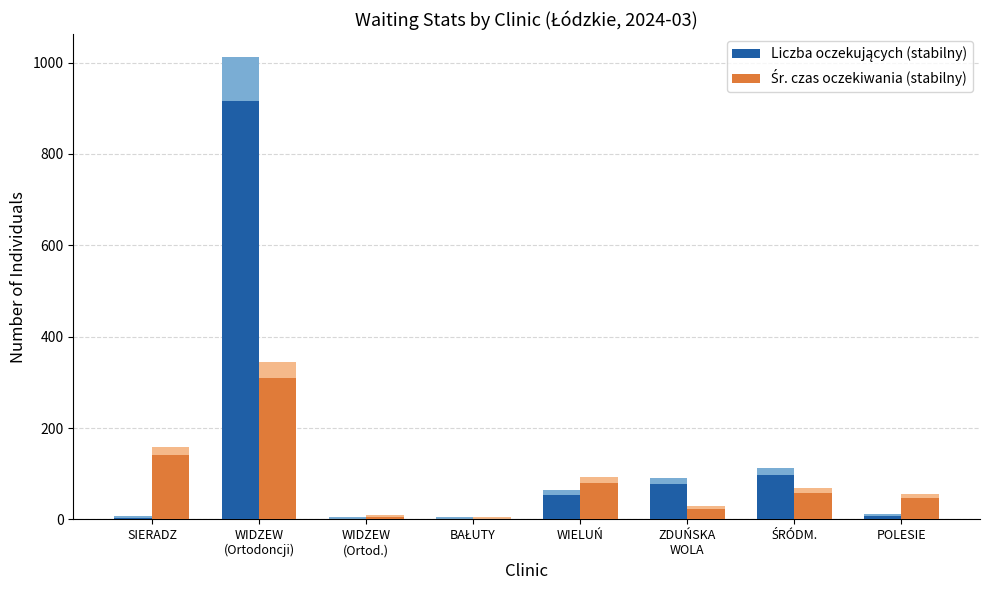

What is the greatest value displayed?

1011.5